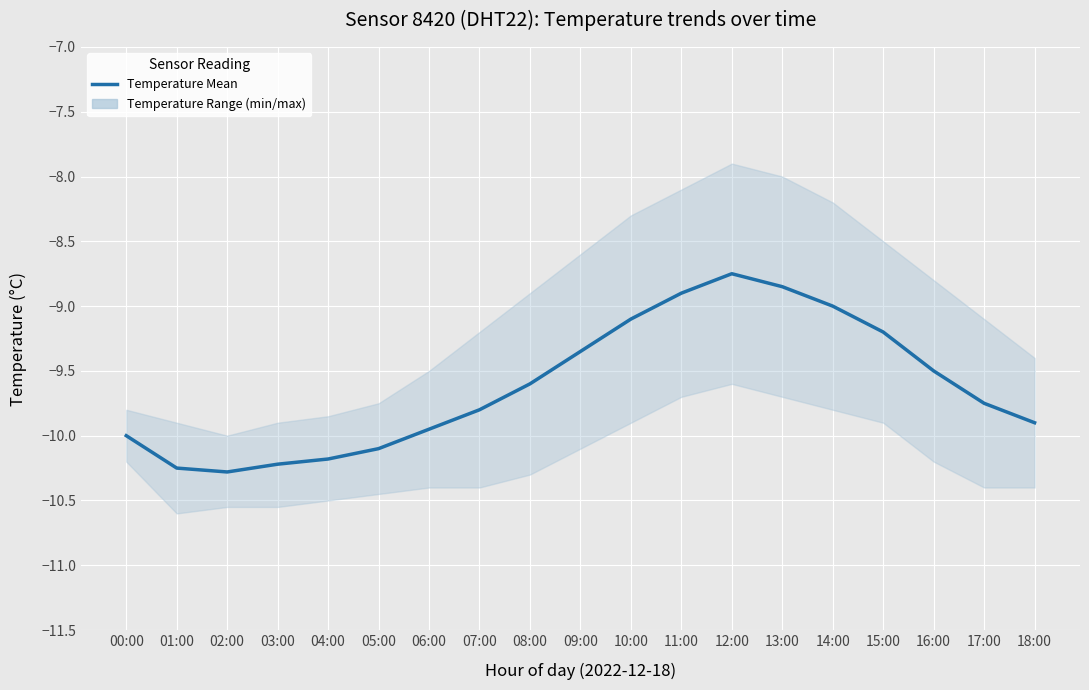

Which label corresponds to the largest value in the chart?

12:00